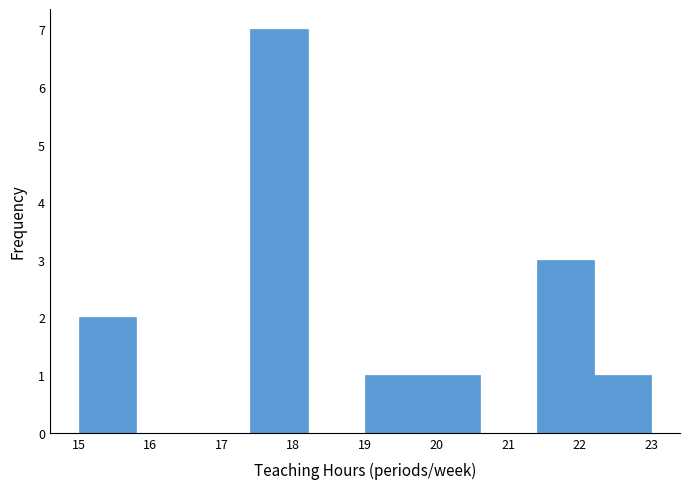

Which range on the x-axis has the tallest bar?

17.4 to 18.2